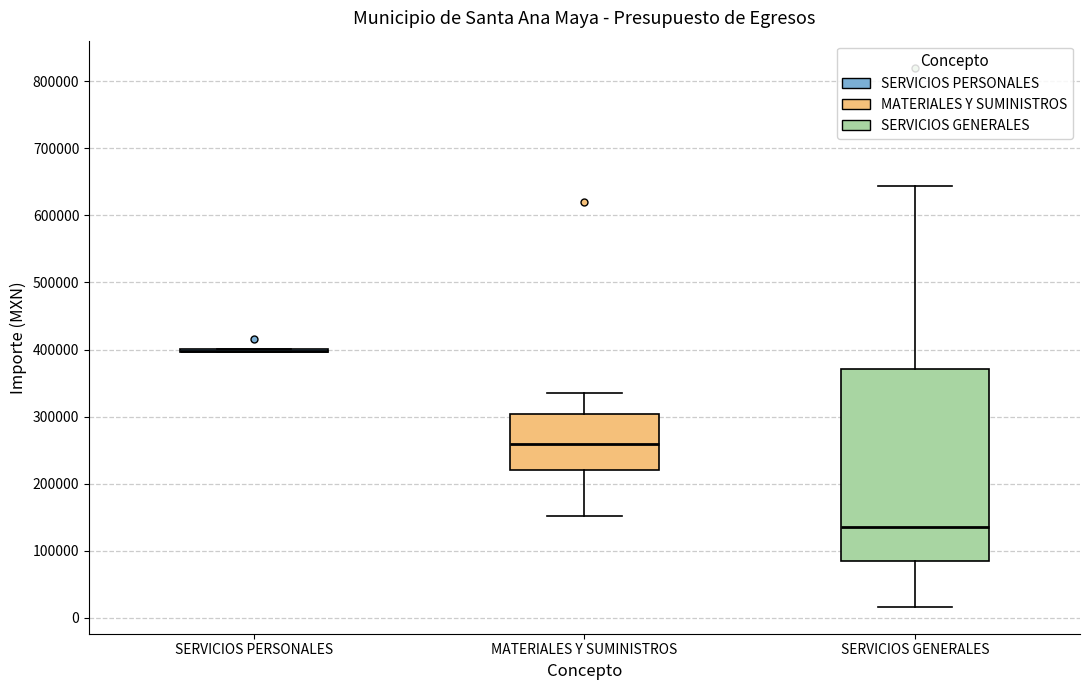

Reading left to right, transcribe this box plot: for each box, give where its median line is, the range the box spans, and where its two whiskers end, as read against the y-axis. The values are not printed on the chart, so give them approximately, as read against the axis.

SERVICIOS PERSONALES: box collapsed to a line at 400000, whiskers 400000 to 400000
MATERIALES Y SUMINISTROS: median 260000, box 220000 to 300000, whiskers 150000 to 340000
SERVICIOS GENERALES: median 140000, box 80000 to 370000, whiskers 20000 to 640000